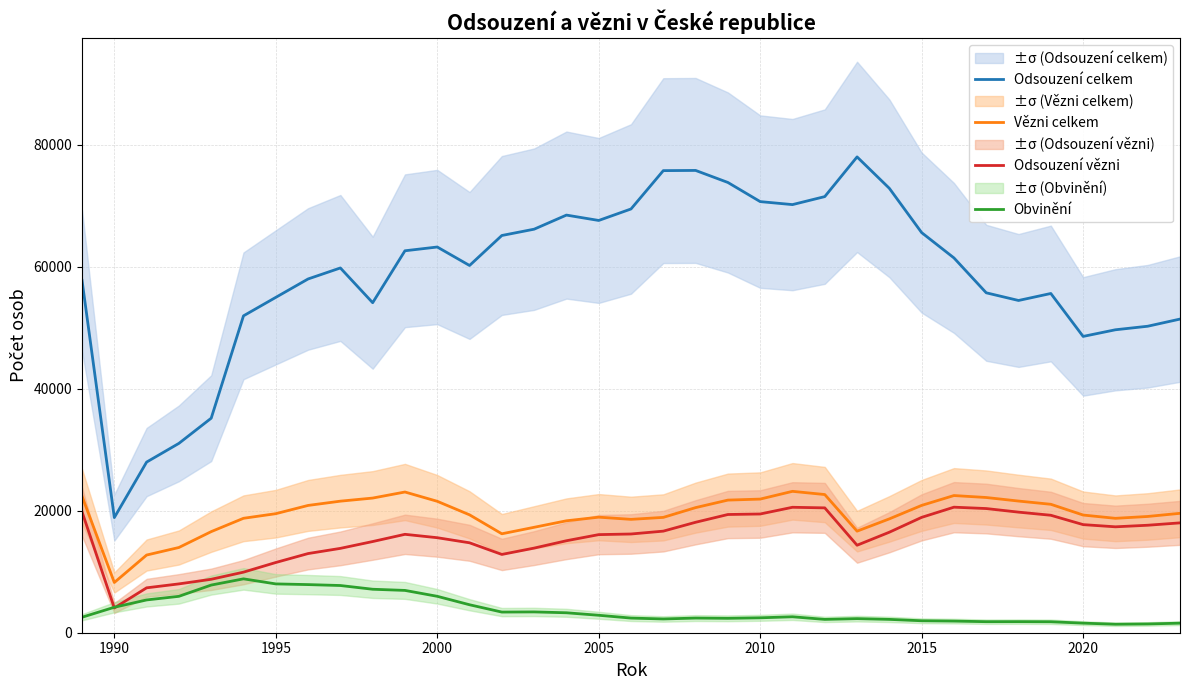

True or false: Vězni celkem and Odsouzení celkem intersect in this chart.

False